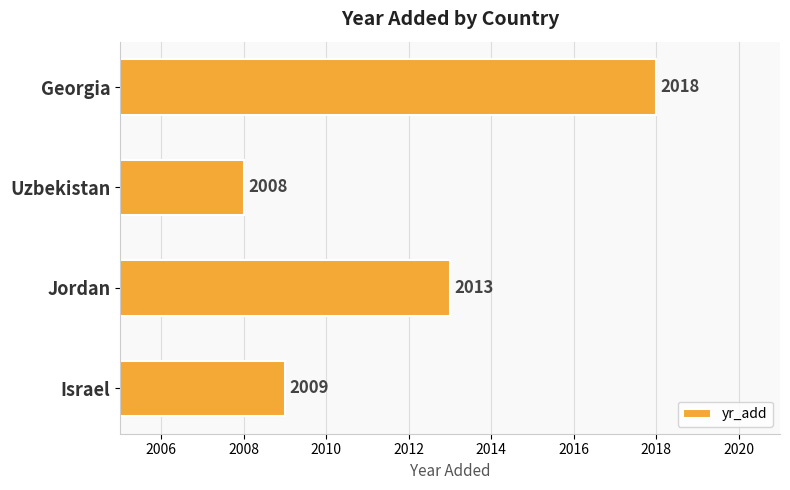

What is the change in value from Israel to Georgia?

+9